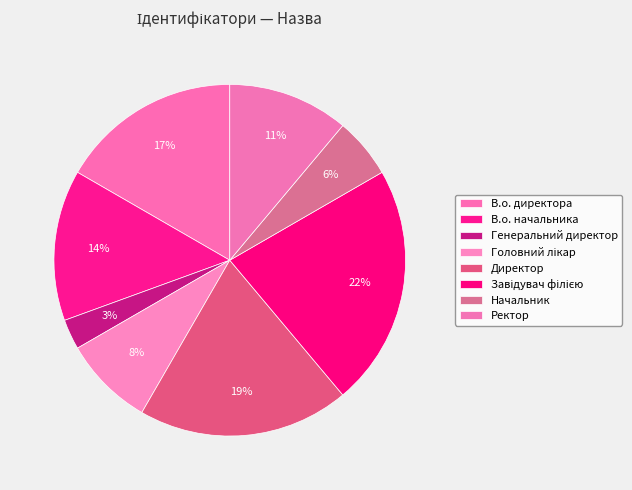

What is the smallest slice in the pie chart?

Генеральний директор